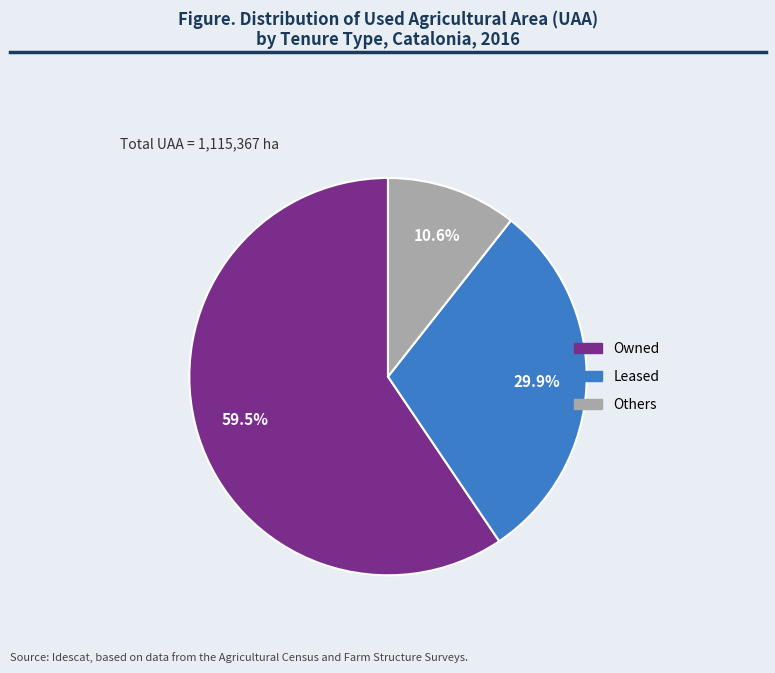

To the nearest percent, what is the difference between the largest and smallest slice percentages?

49%